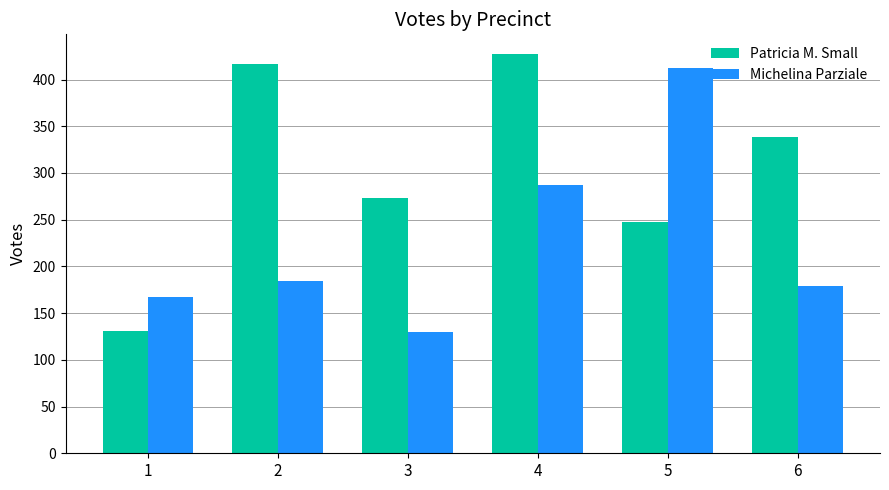

The Michelina Parziale series shows 412 at 5. True or false?

True